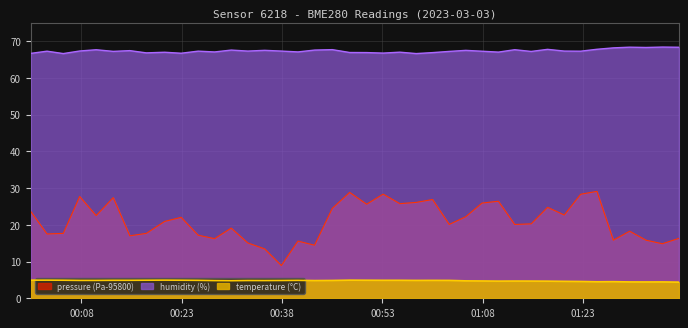

Rank the series by their maximum value, from highest to lowest.

humidity, pressure, temperature